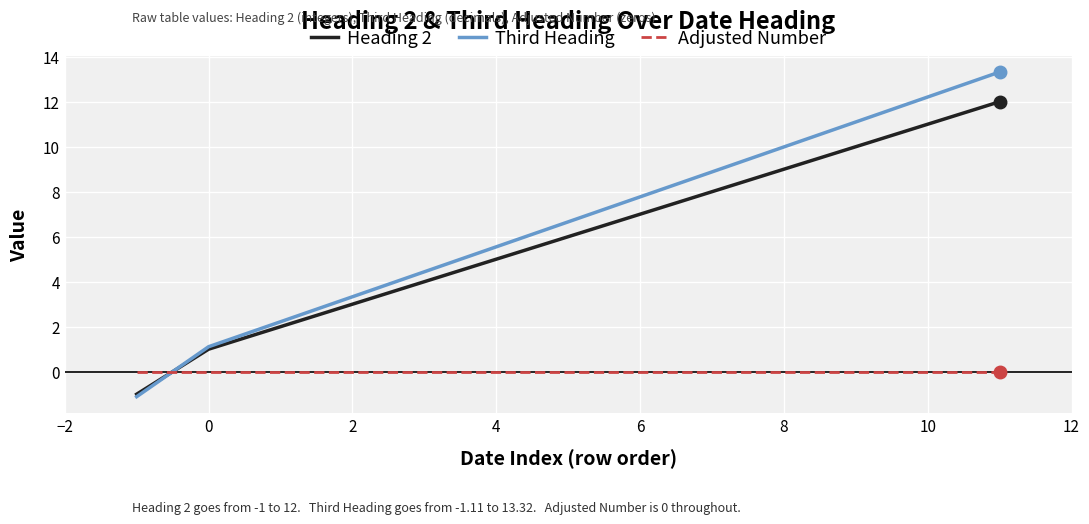

Which series has the largest range (max minus min)?

Third Heading